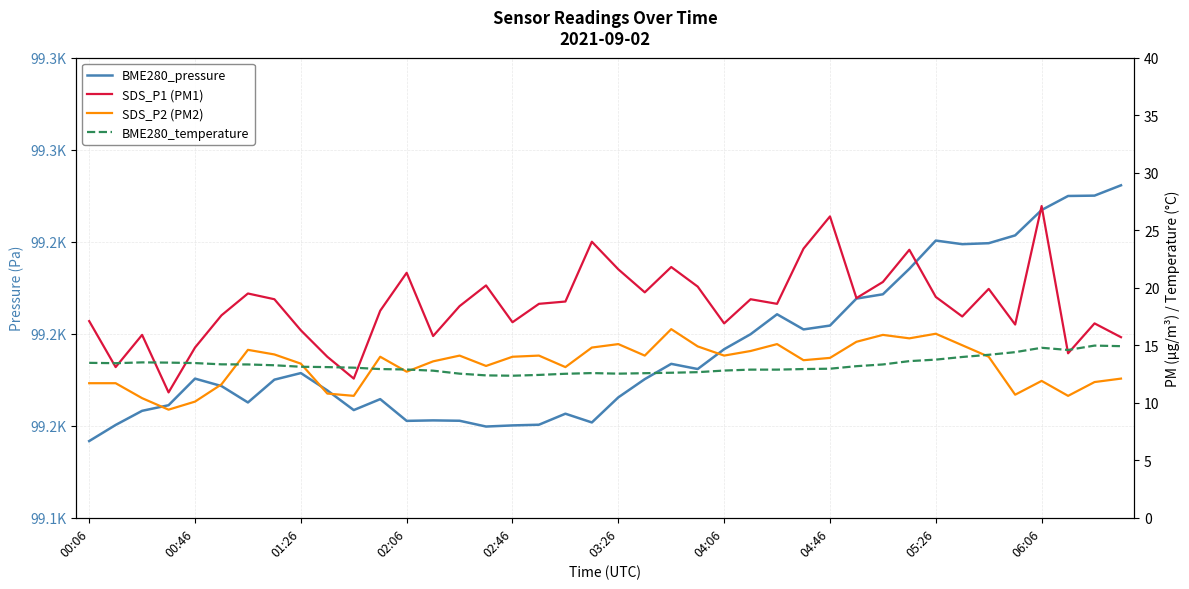

True or false: BME280_pressure has a value of 169275.1 at 17.

False